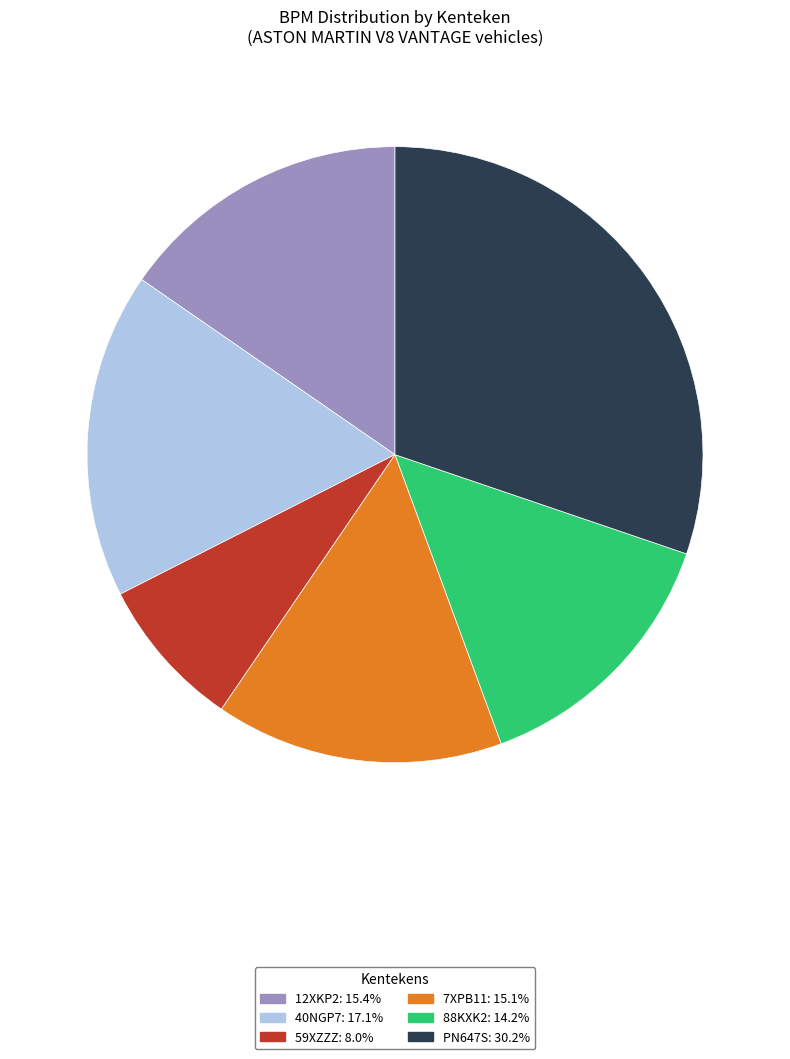

The PN647S slice represents 19% of the pie. True or false?

False